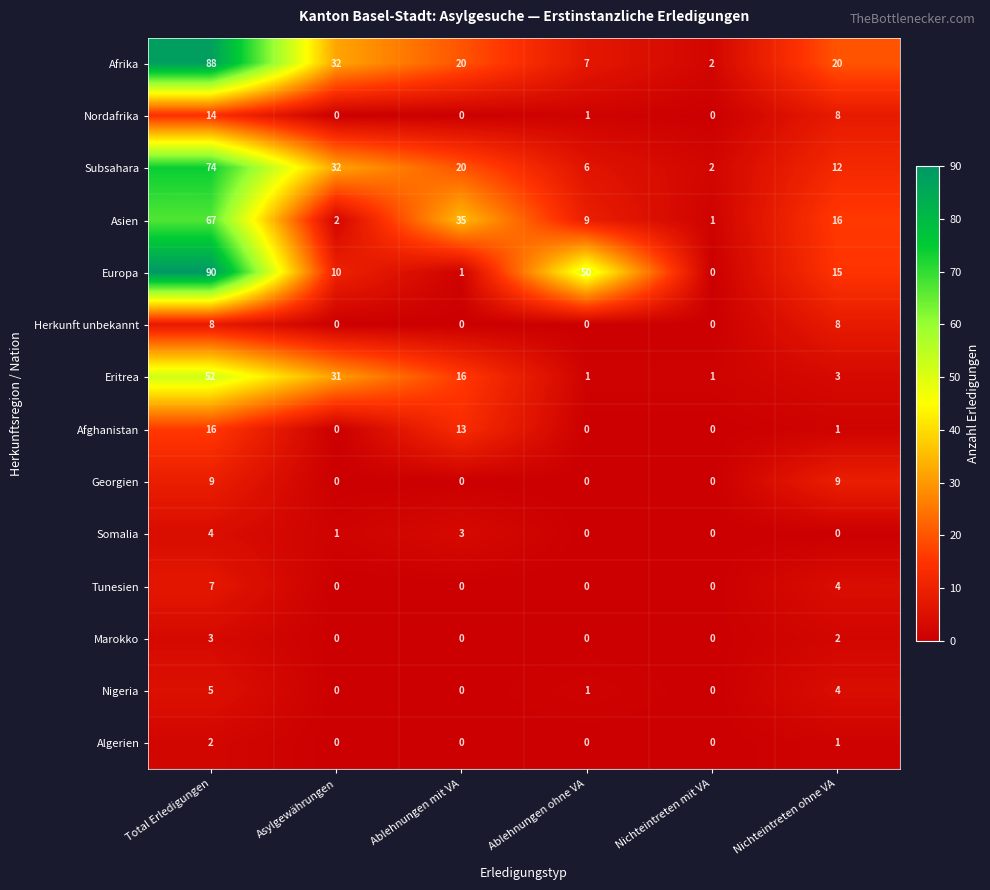

Where is Afrika nearest to the value 45?

Asylgewährungen